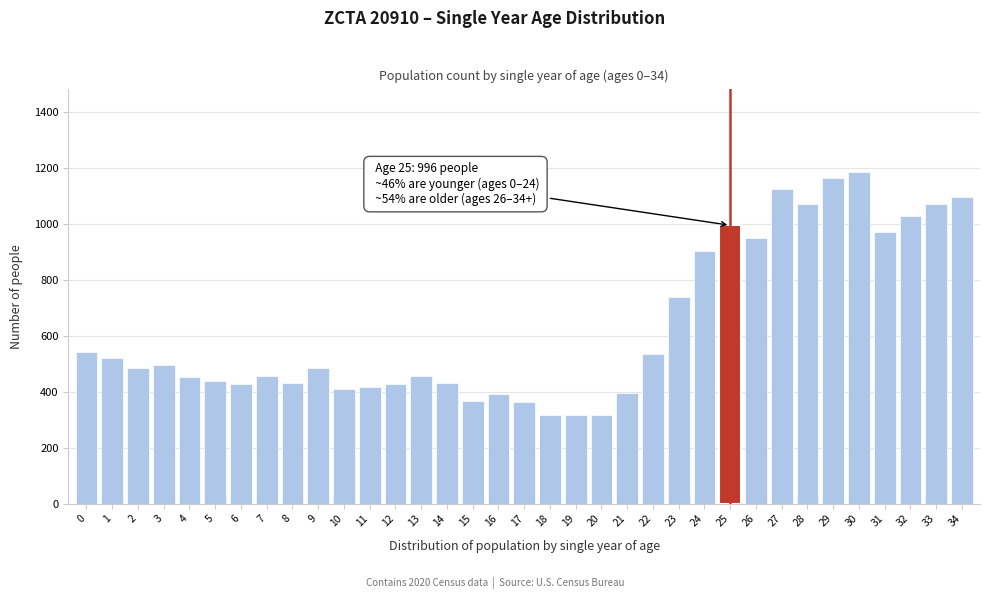

What is the value of the 10th bar from the left?

485